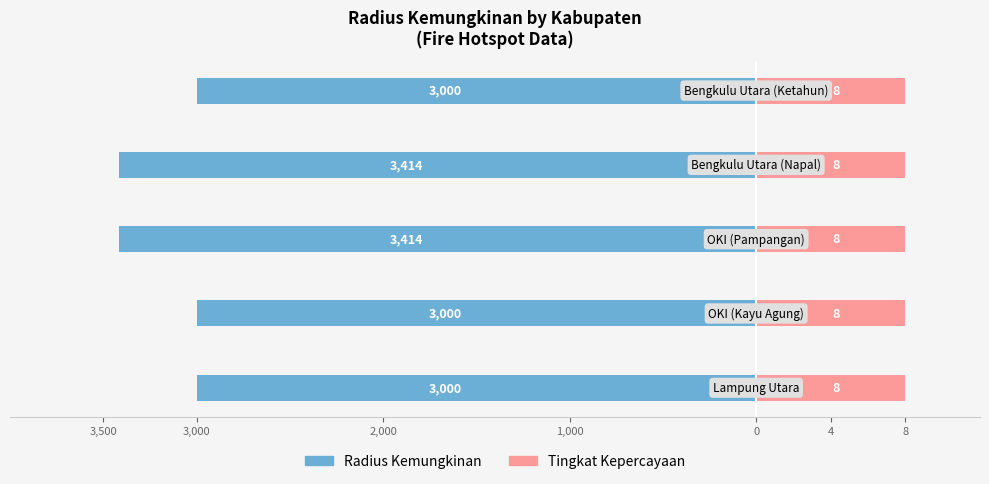

What position from the right is 3,000?

4